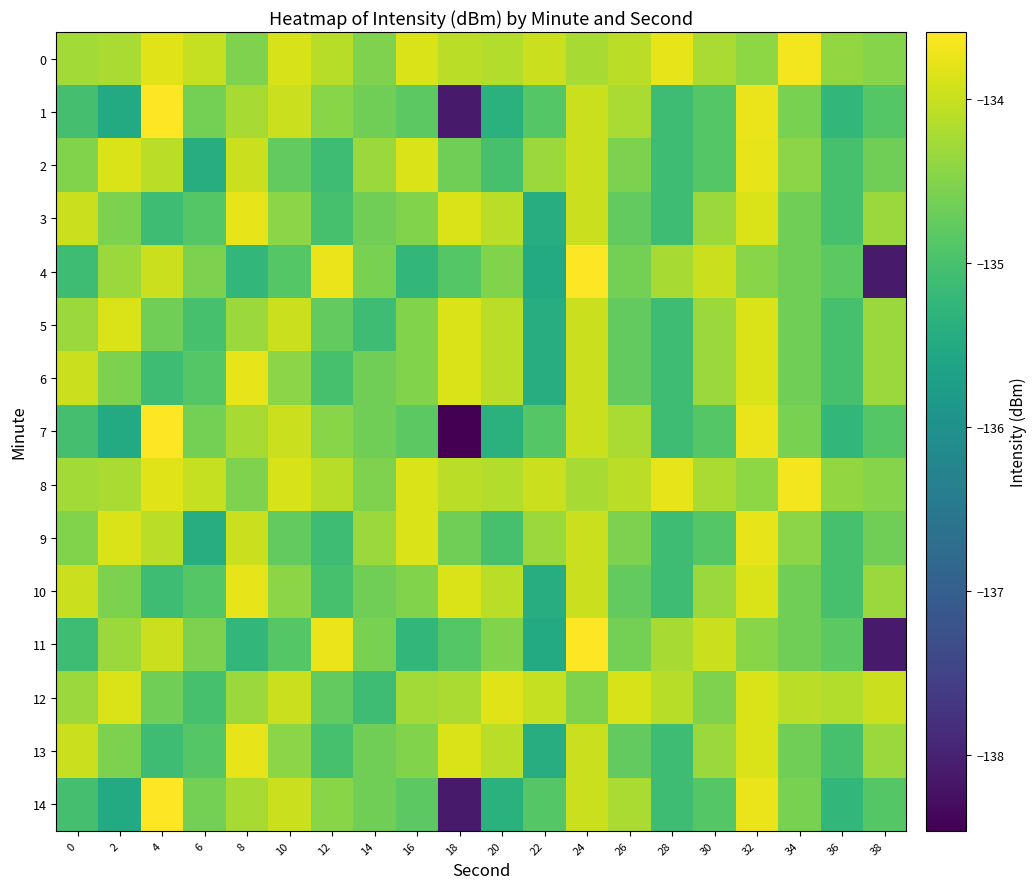

What is the difference between the highest and lowest values at 36?

1.1